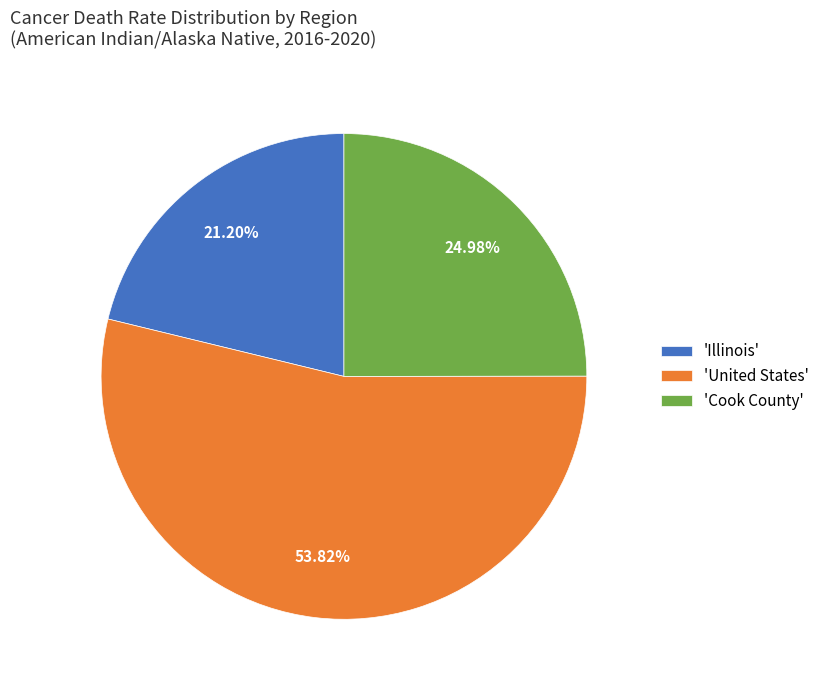

Approximately how many times larger is the value at 'Cook County' compared to 'Illinois'?

1.2